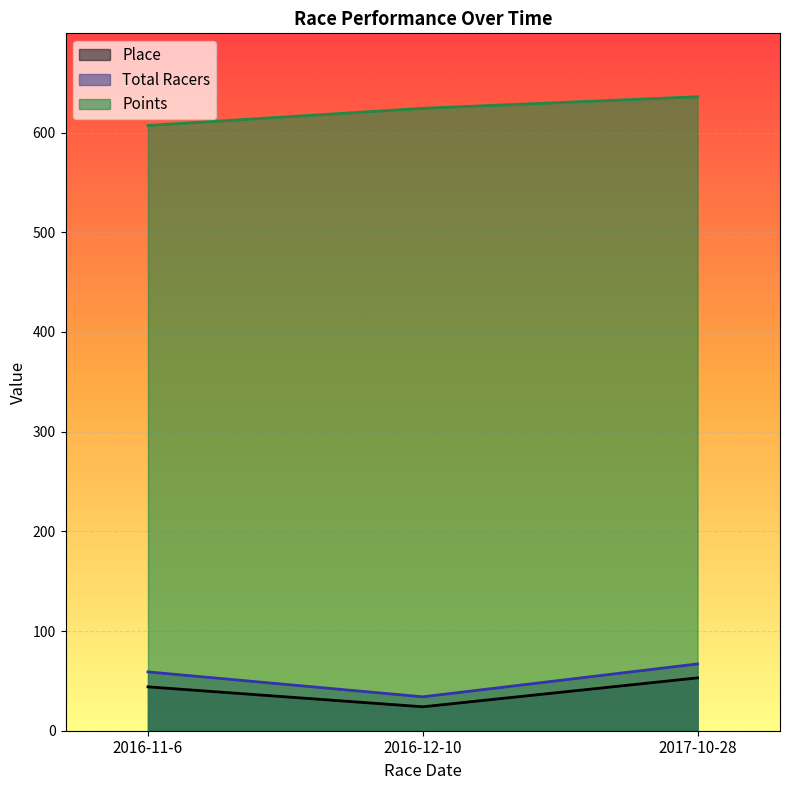

What is the label of the 1st point from the right?

2017-10-28